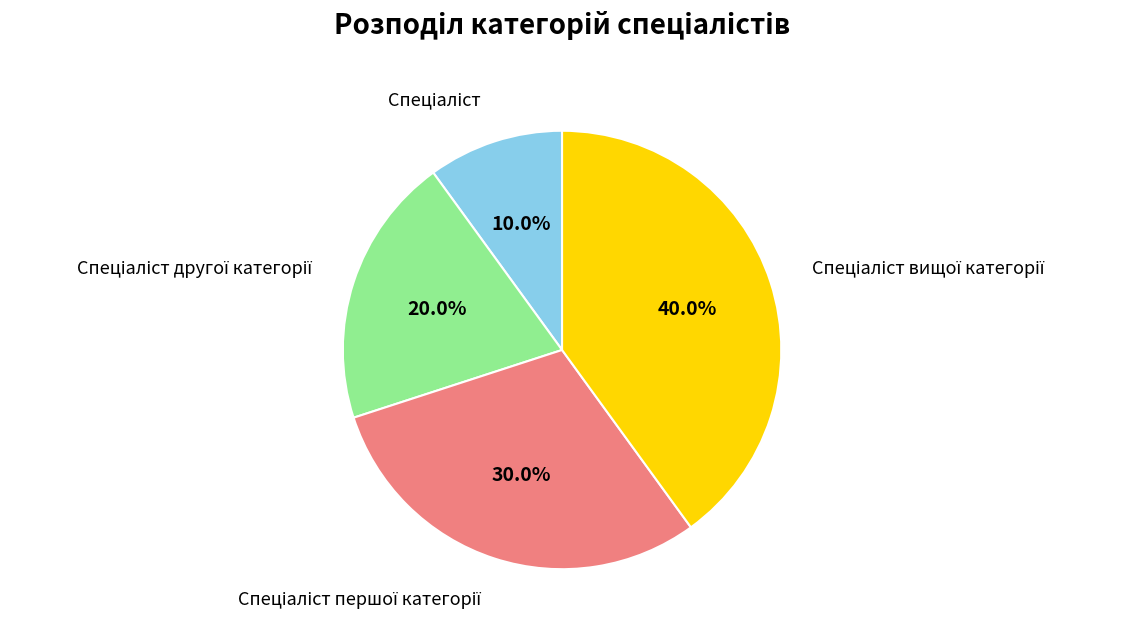

Is there any slice that represents more than half of the pie?

No